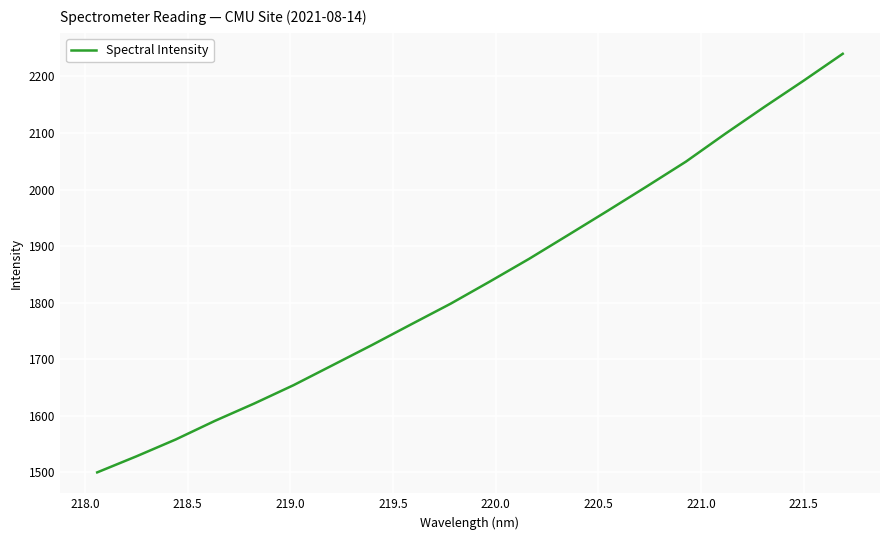

Reading right to left, extract all data points from this chart.

2239.9	2192.3	2145.9	2098.4	2049.3	2005.4	1962.2	1919.6	1877.4	1837.3	1798.1	1761.8	1725.2	1689.6	1654.2	1621.8	1591.2	1558.3	1528.5	1500.1